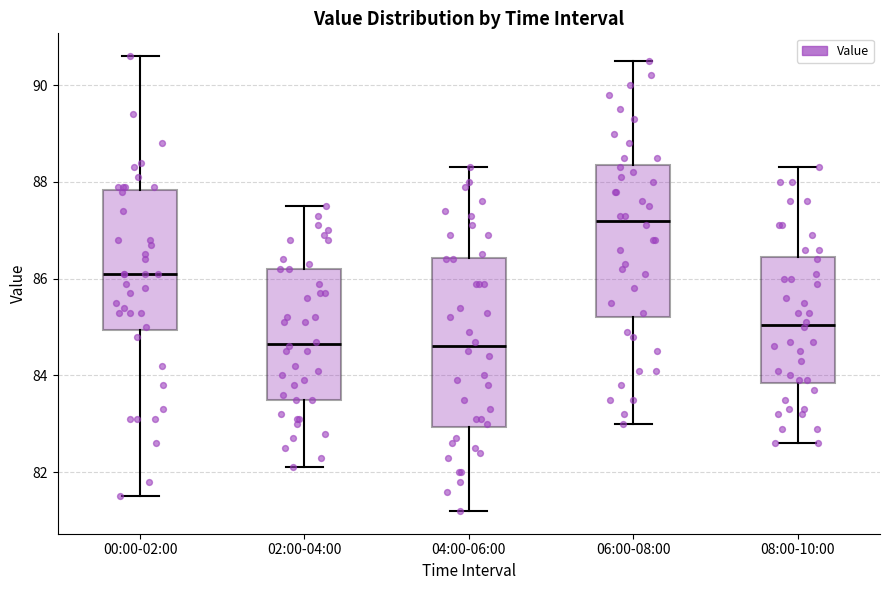

Comparing the boxes themselves (not the whiskers), which one is the tallest?

04:00-06:00